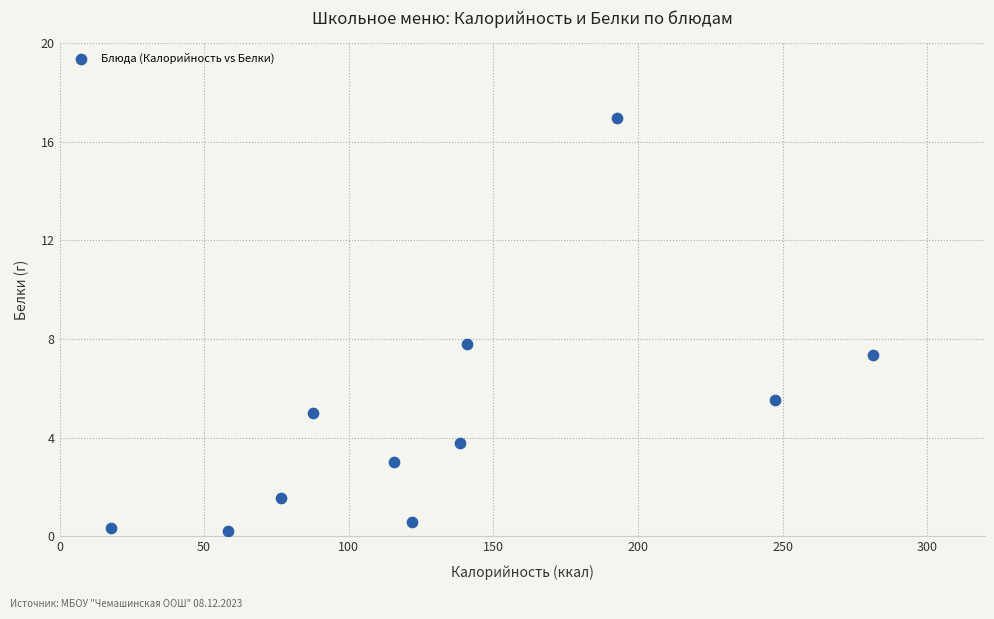

What is the range of X values (max minus min)?

263.4